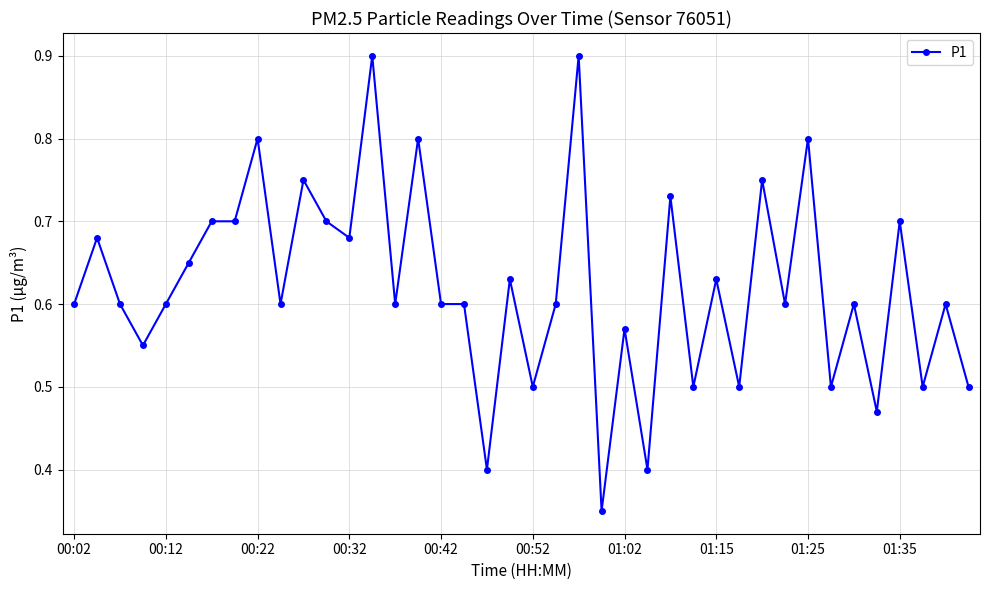

How many values are between 0 and 1?

40